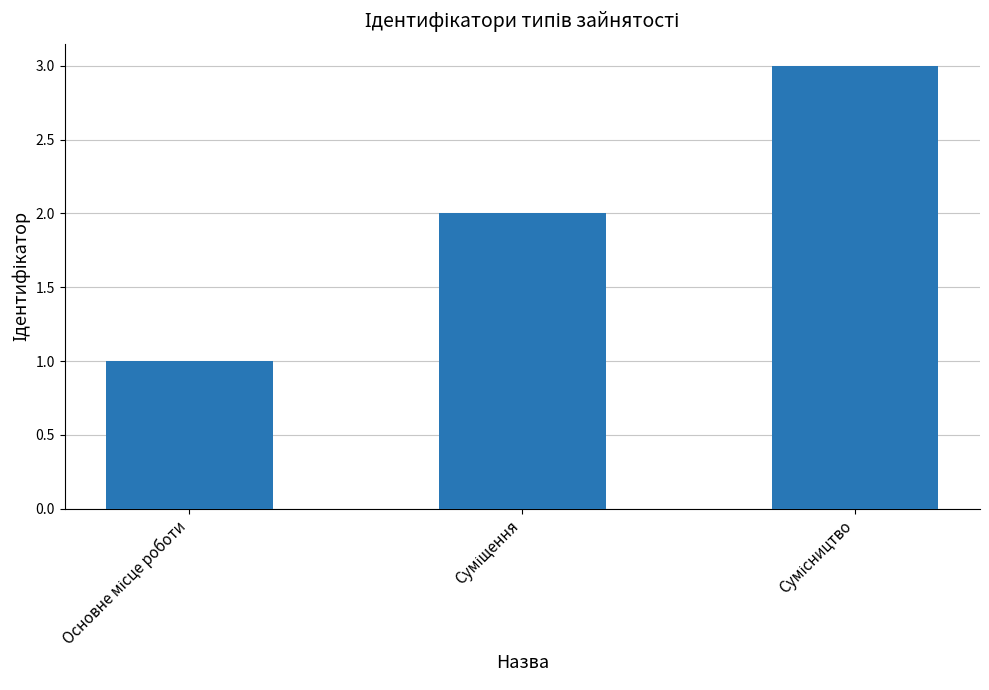

Reading left to right, list all the values displayed in this chart.

1	2	3